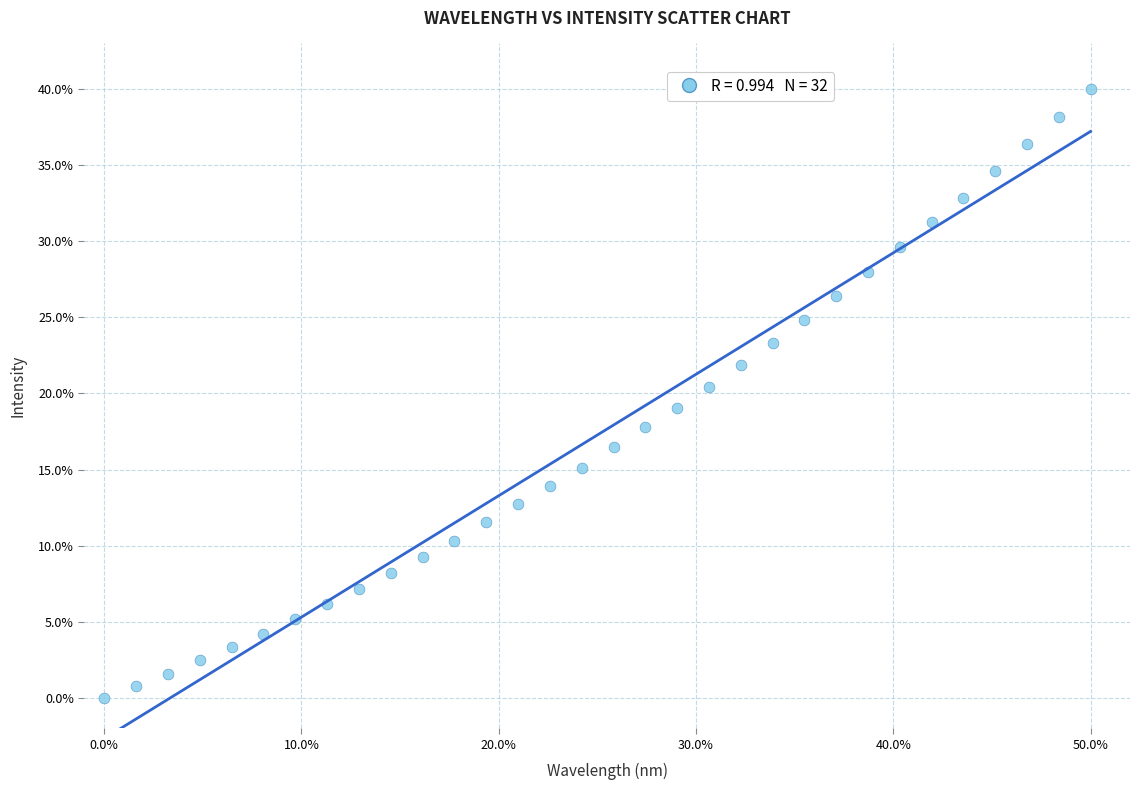

What is the range of X values (max minus min)?

50.0